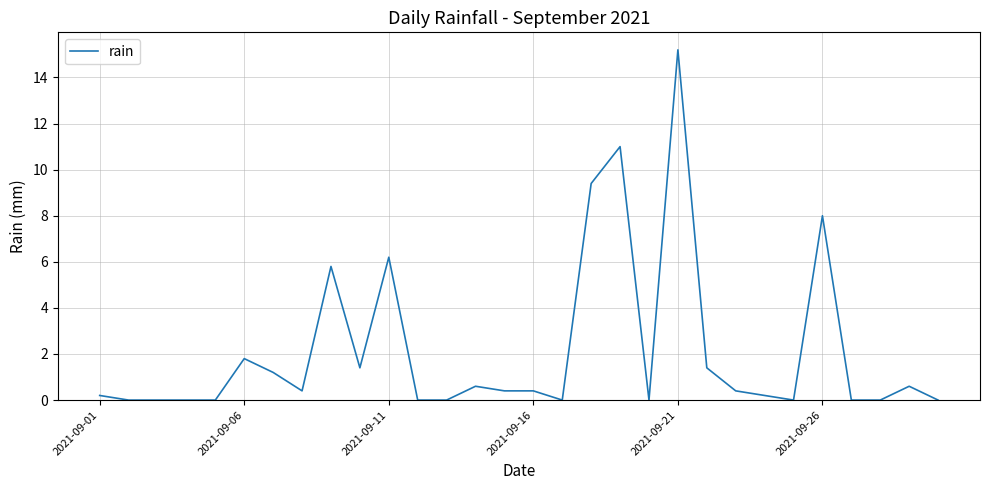

Reading right to left, transcribe all the data shown in this chart.

0.0	0.6	0.0	0.0	8.0	0.0	0.2	0.4	1.4	15.2	0.0	11.0	9.4	0.0	0.4	0.4	0.6	0.0	0.0	6.2	1.4	5.8	0.4	1.2	1.8	0.0	0.0	0.0	0.0	0.2